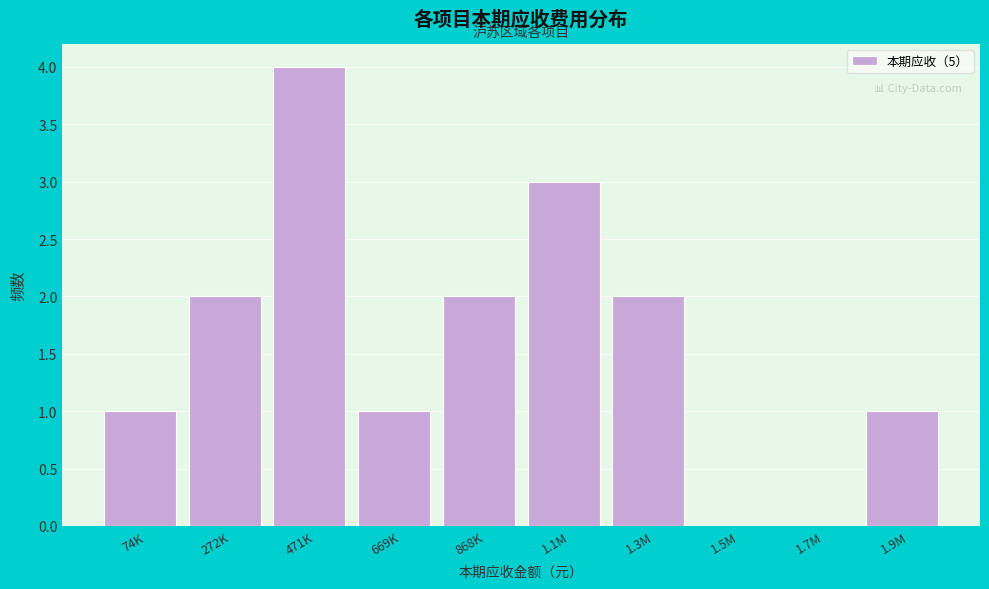

Reading left to right, transcribe all the data shown in this chart.

74K=1	272K=2	471K=4	669K=1	868K=2	1.1M=3	1.3M=2	1.5M=0	1.7M=0	1.9M=1